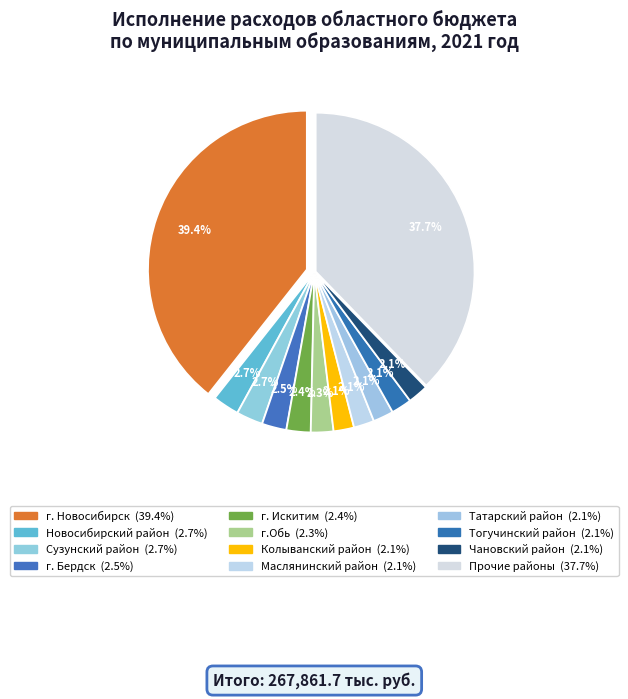

How many segments does this pie chart have?

12